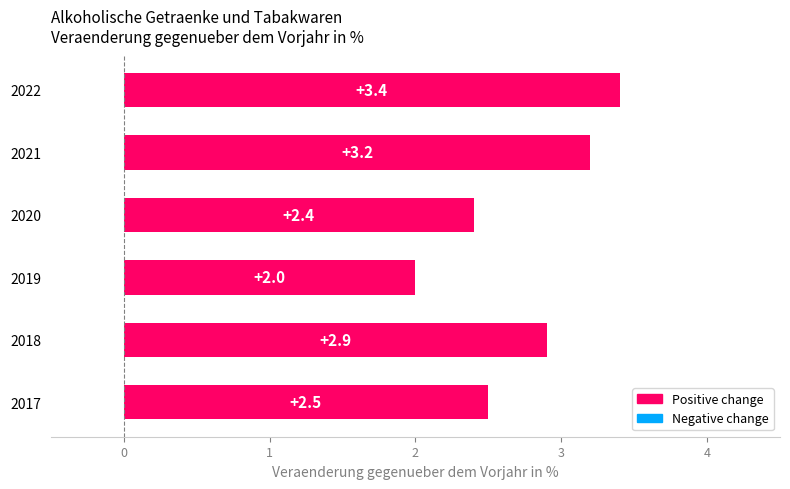

How many distinct data groups are displayed?

1